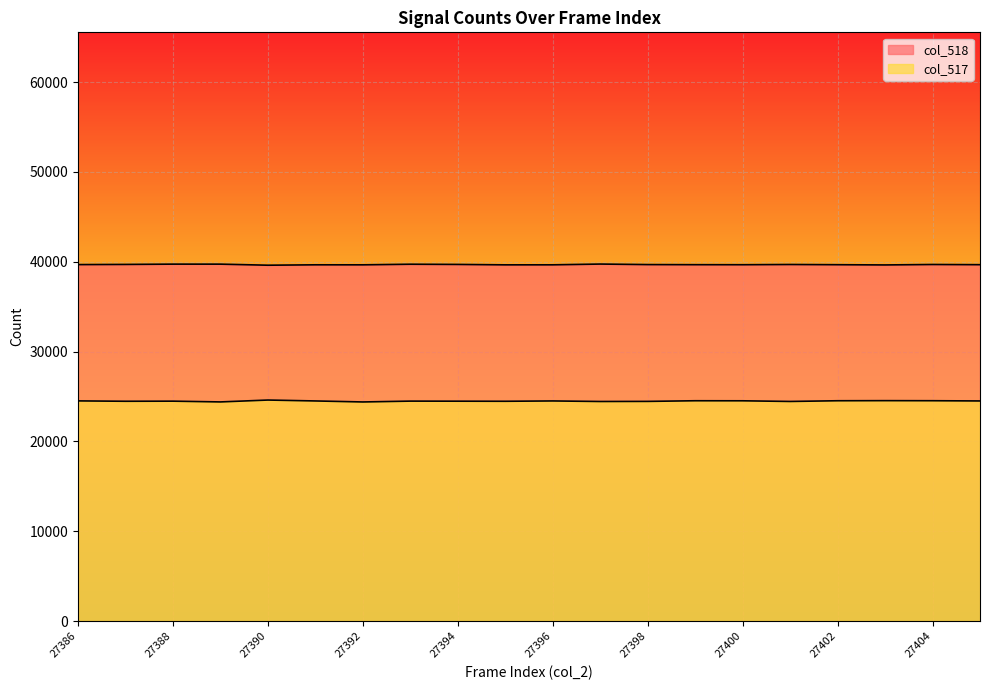

Which has a higher value, 27398 or 27405?

27398